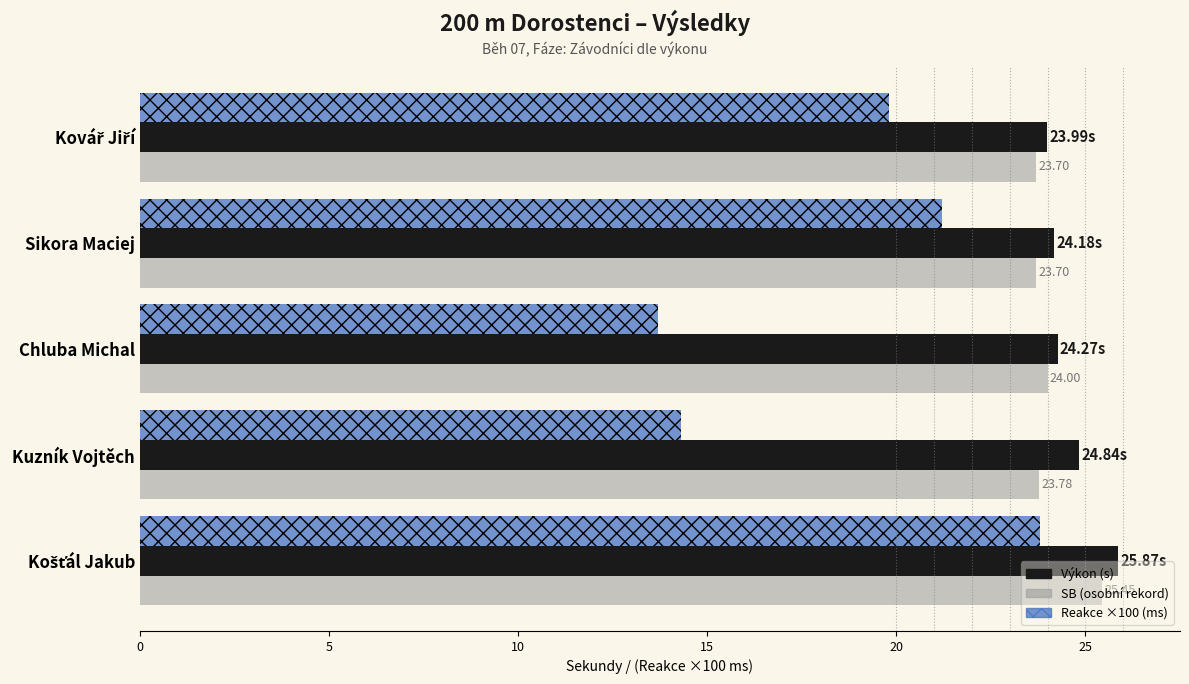

Which series has the largest range (max minus min)?

Reakce ×100 (ms)